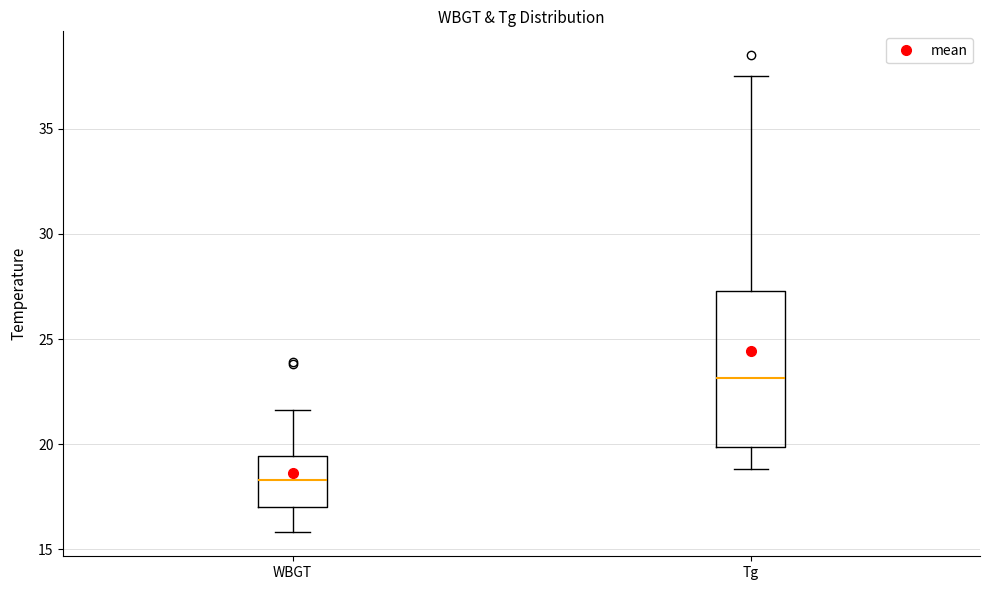

Comparing the boxes themselves (not the whiskers), which one is the tallest?

Tg